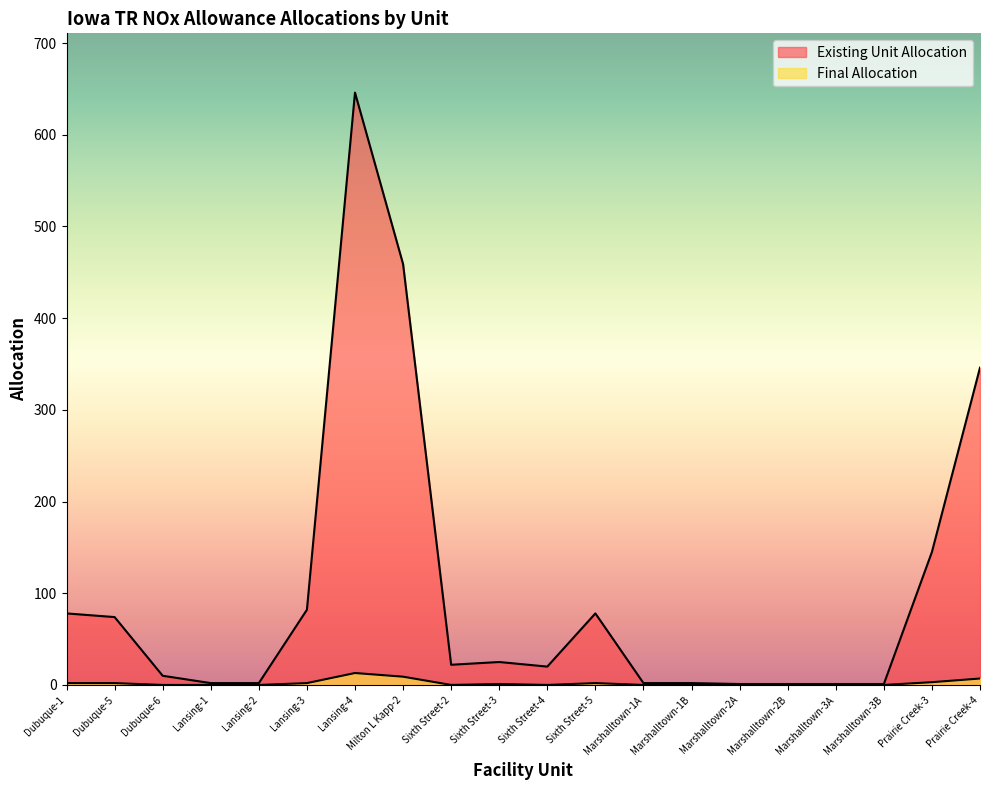

What are all the series names shown in the legend?

Existing Unit Allocation, Final Allocation